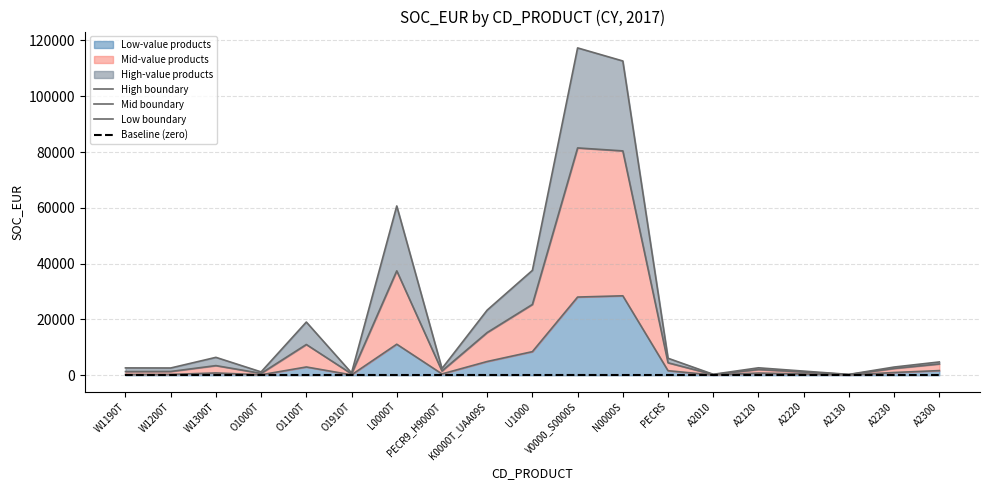

Rank the series at W1200T from highest to lowest value.

High boundary, Mid boundary, Low boundary, Baseline (zero)